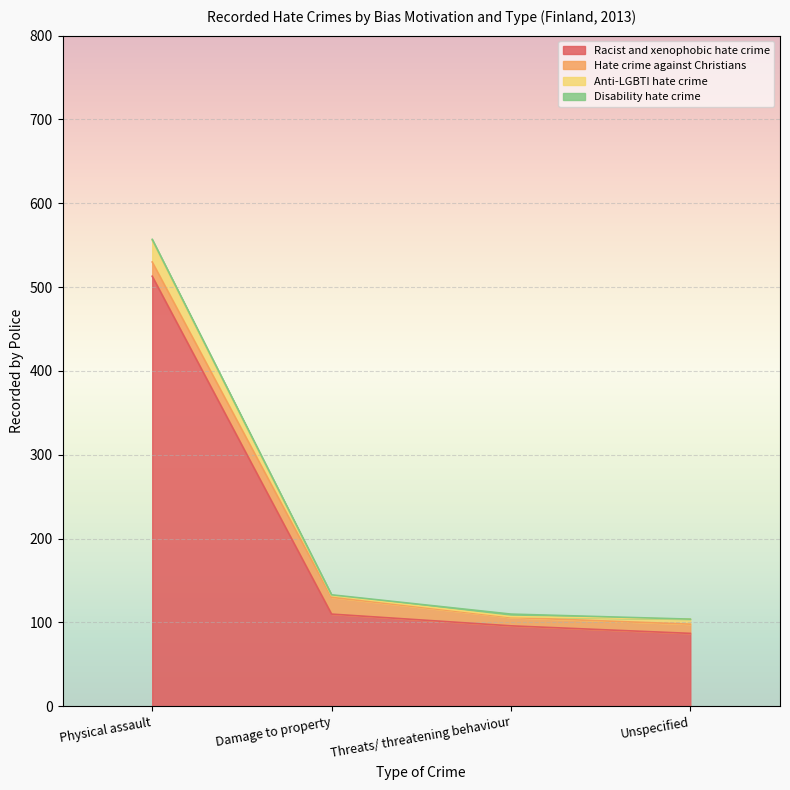

Reading left to right, what are all the values shown in this chart?

Racist and xenophobic hate crime: Physical assault=513	Damage to property=110	Threats/ threatening behaviour=96	Unspecified=87
Hate crime against Christians: Physical assault=17	Damage to property=20	Threats/ threatening behaviour=10	Unspecified=11
Anti-LGBTI hate crime: Physical assault=26	Damage to property=2	Threats/ threatening behaviour=1	Unspecified=6
Disability hate crime: Physical assault=1	Damage to property=1	Threats/ threatening behaviour=3	Unspecified=0